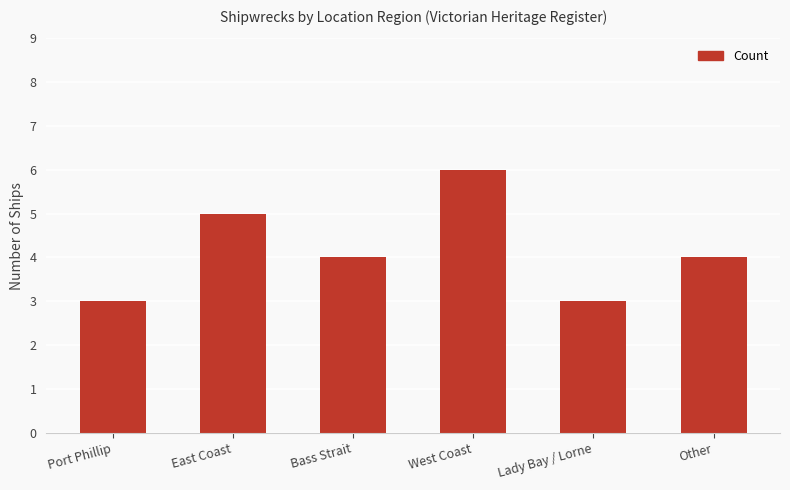

At which label does the data first exceed 4?

East Coast